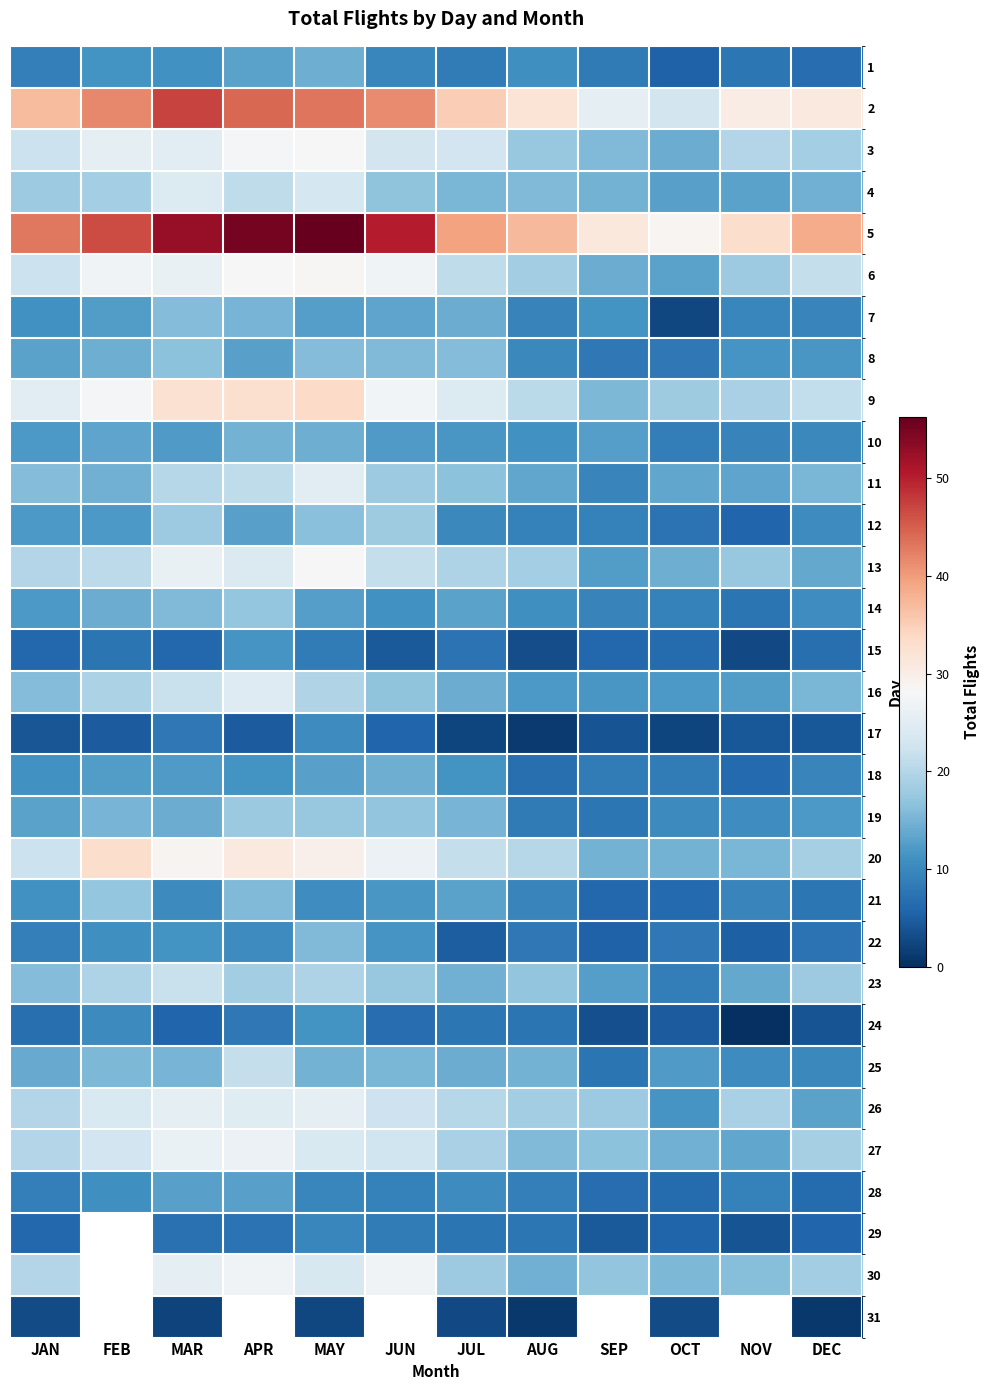

Which category has the highest value in the 15 series?

APR